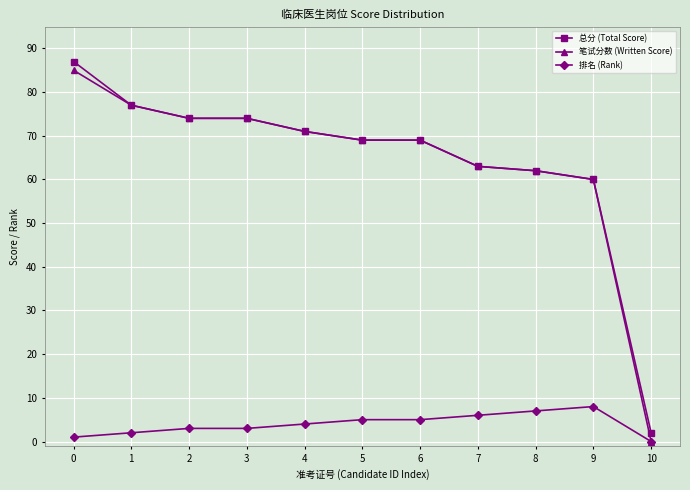

What is the difference between the maximum and minimum values in the 笔试分数 (Written Score) series?

85